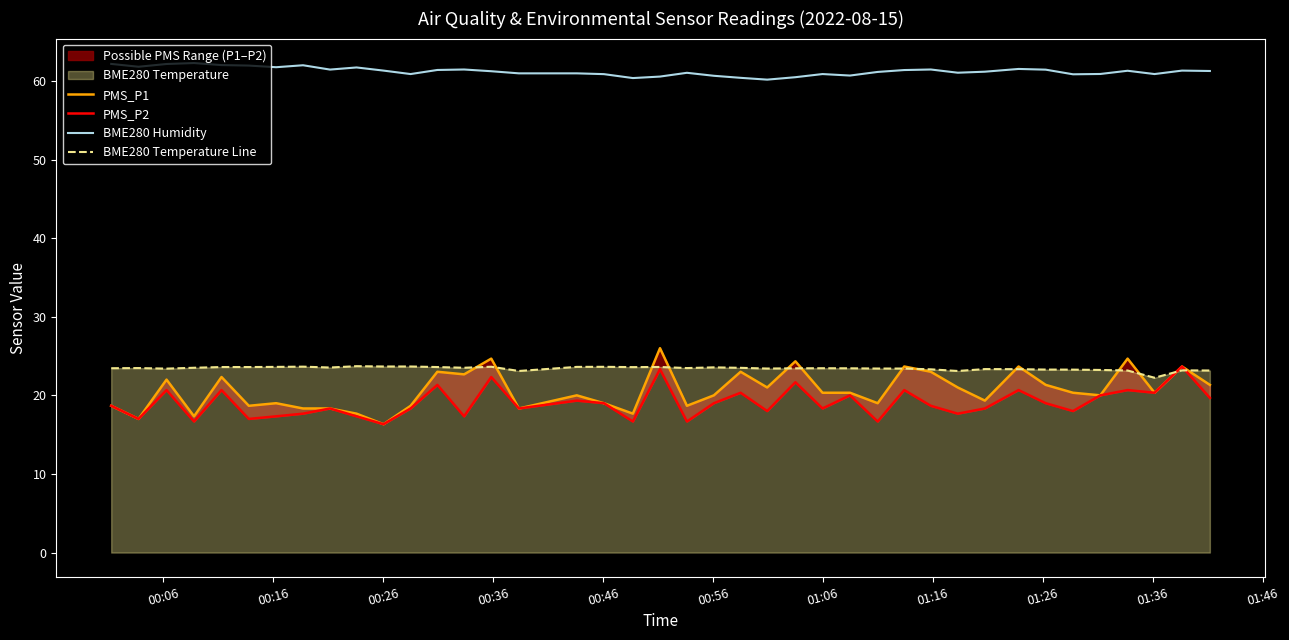

What is the minimum value for BME280 Temperature Line?

22.2